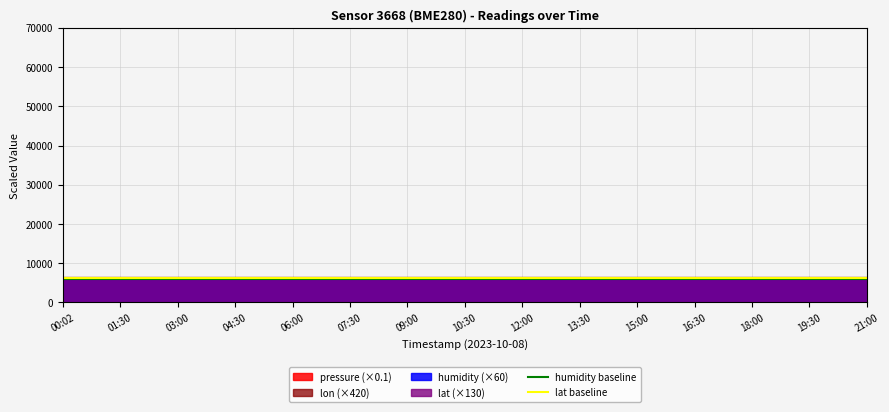

At which category is the sum across all series the highest?

00:02